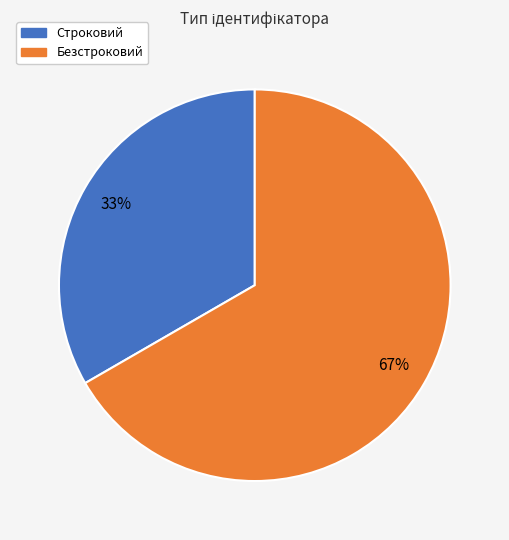

How many slices are in this pie chart?

2